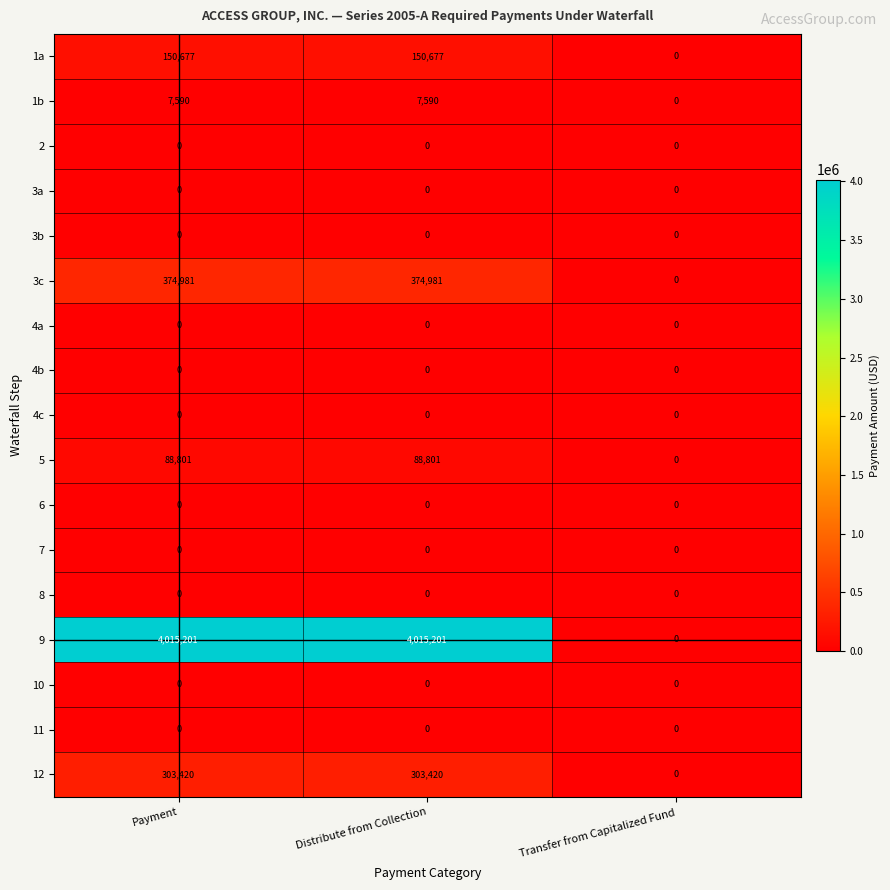

Which series has the largest total across all categories?

9